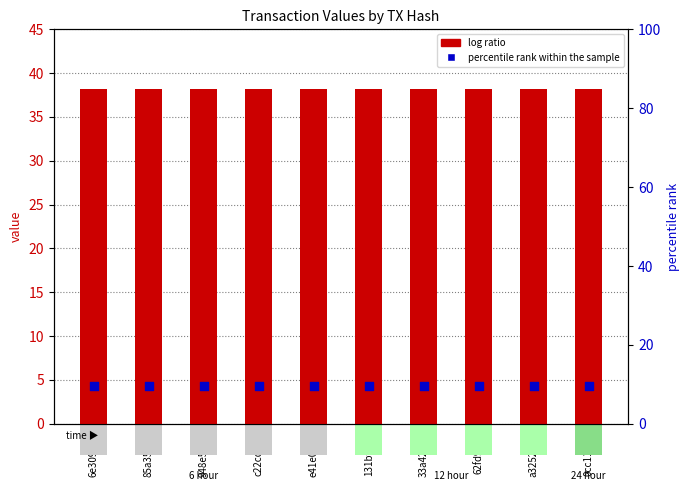

What are all the series names shown in the legend?

log ratio, percentile rank within the sample